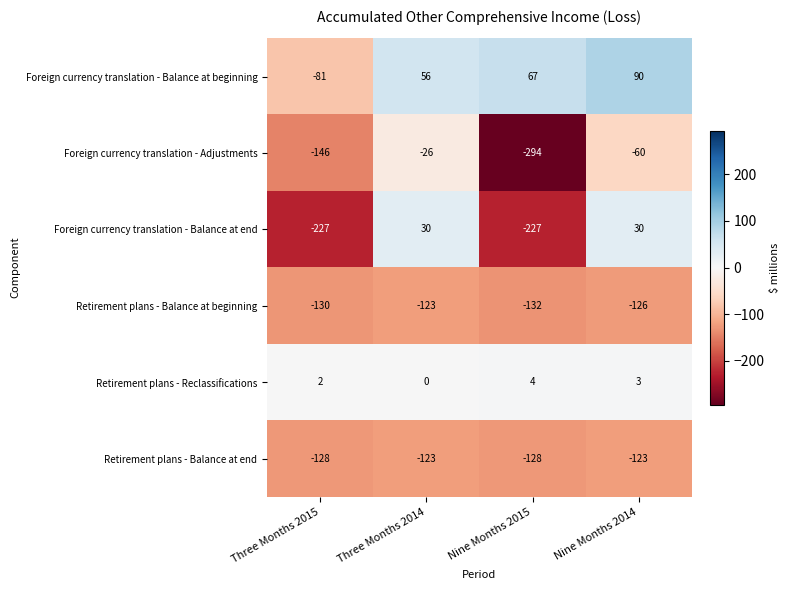

What is the difference between the maximum and minimum values in the Retirement plans - Reclassifications series?

4